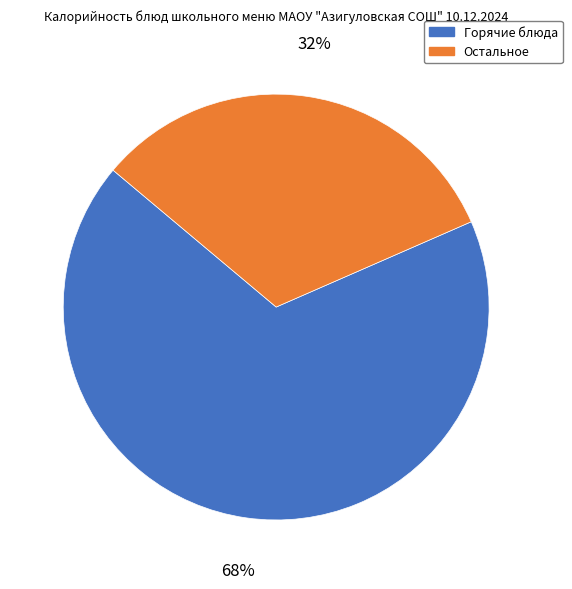

To the nearest percent, what is the average slice percentage?

50%